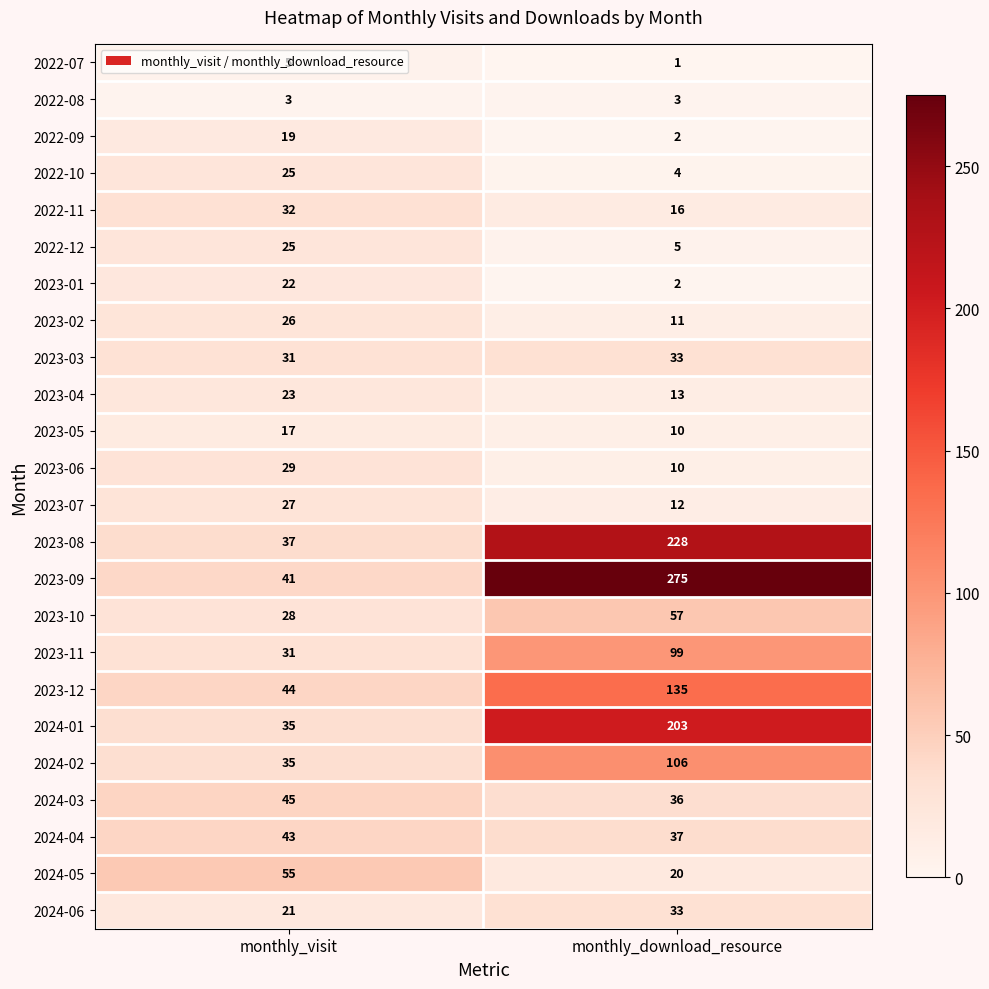

At which category does the chart reach its minimum across all series?

monthly_download_resource